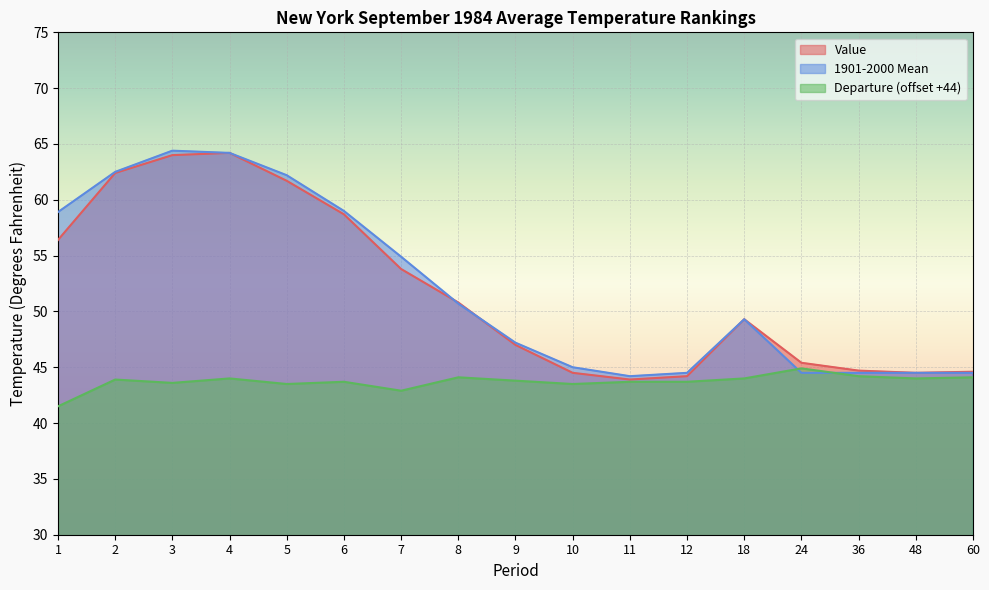

What value does the Departure series have at 10?

43.5